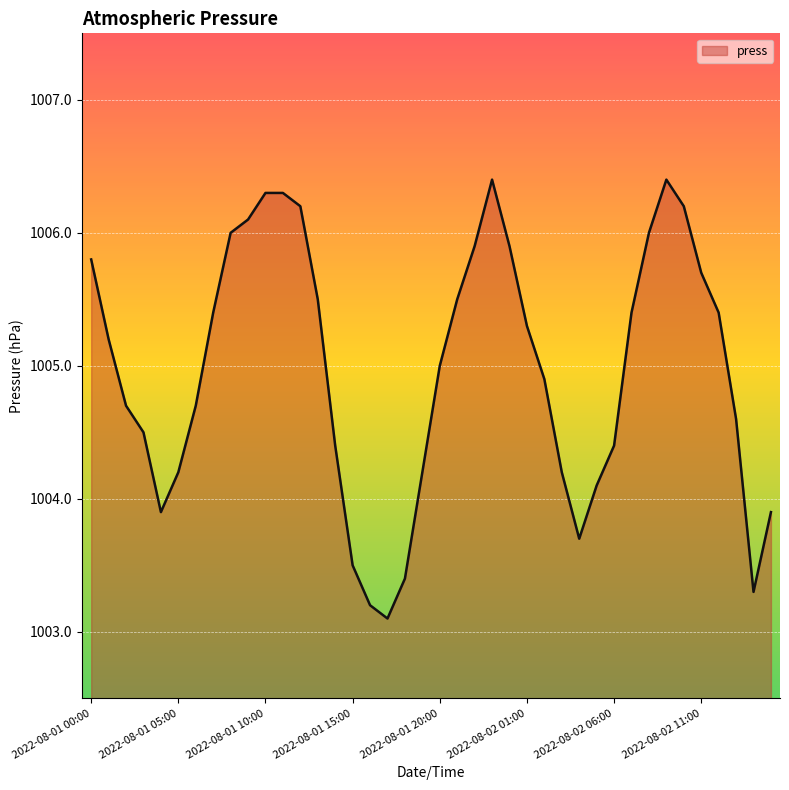

What is the greatest value displayed?

1006.4